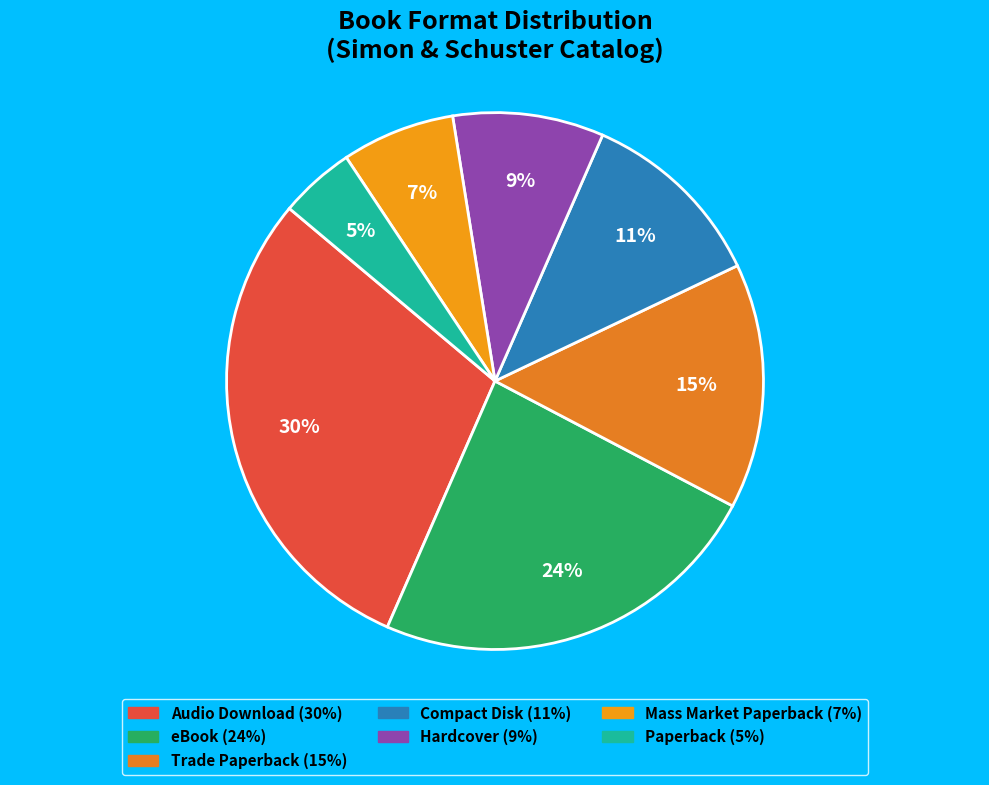

Is Compact Disk the majority of the pie?

No